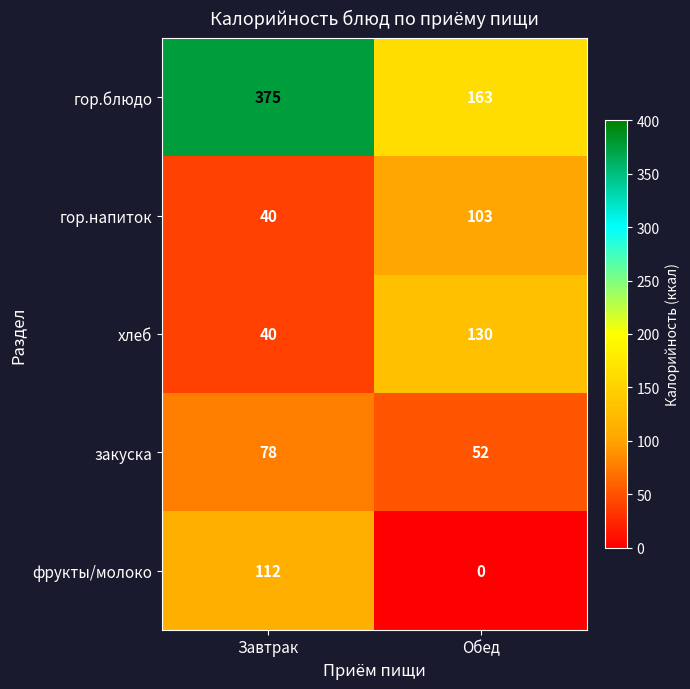

At Обед, list the series in order from smallest to largest.

фрукты/молоко, закуска, гор.напиток, хлеб, гор.блюдо